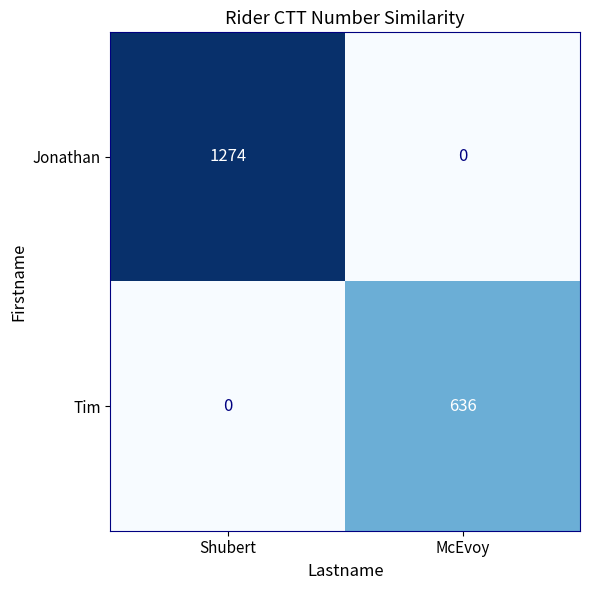

Read the Tim value at McEvoy, to the nearest 50.

650